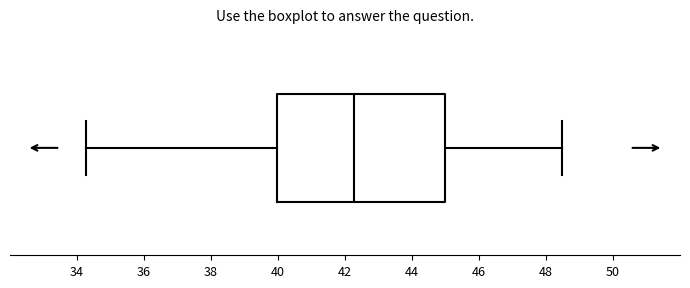

Where does the median line of the box sit on the x-axis? The values are not printed on the chart, so give them approximately, as read against the axis.

42.2